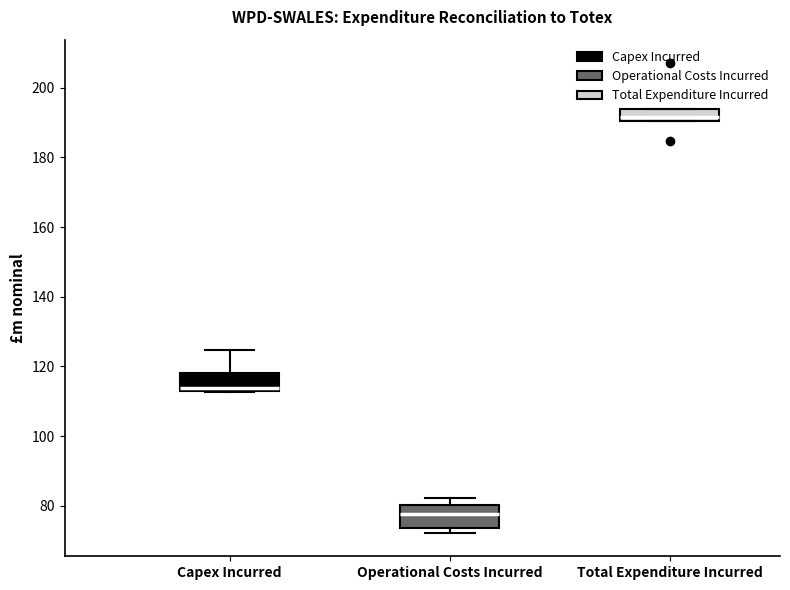

Reading left to right, transcribe this box plot: for each box, give where its median line is, the range the box spans, and where its two whiskers end, as read against the y-axis. The values are not printed on the chart, so give them approximately, as read against the axis.

Capex Incurred: median 114, box 112 to 118, whiskers 112 to 124
Operational Costs Incurred: median 78, box 74 to 80, whiskers 72 to 82
Total Expenditure Incurred: median 192, box 190 to 194, whiskers 190 to 194